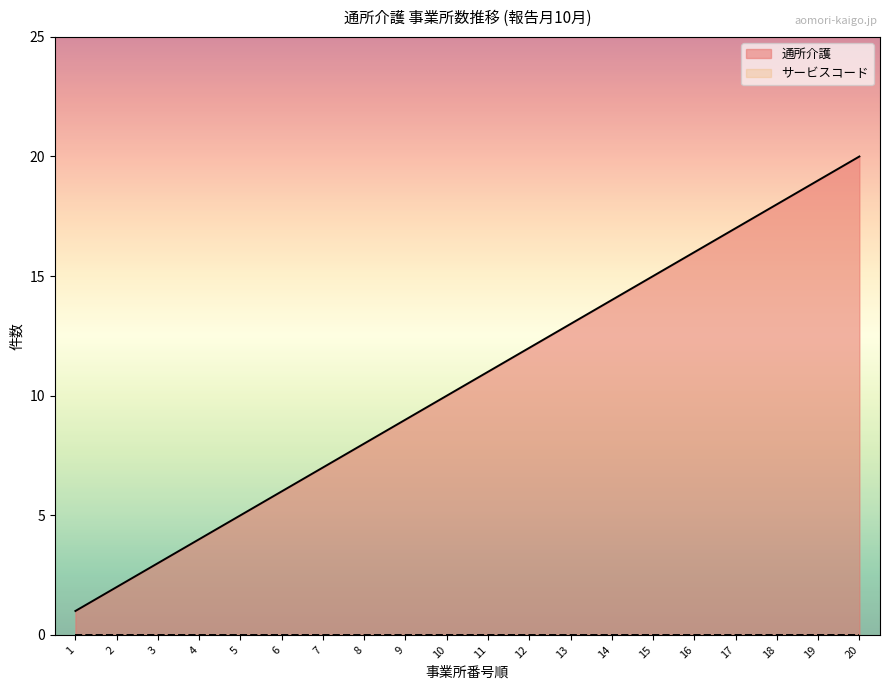

Is it true that the value at 2 is 3?

False